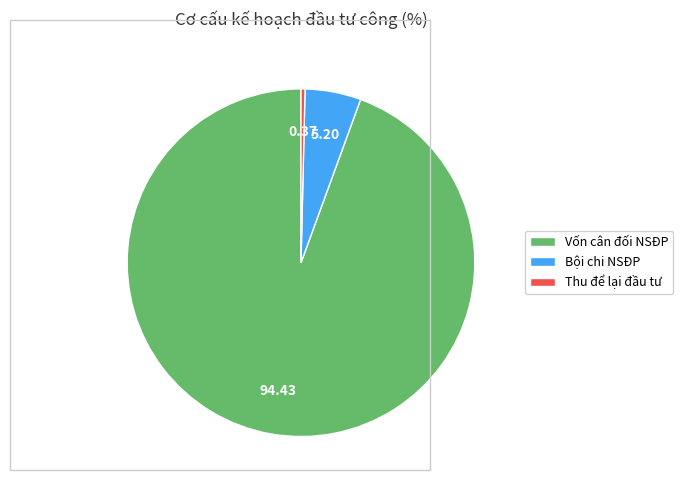

Does any single category account for the majority?

Yes